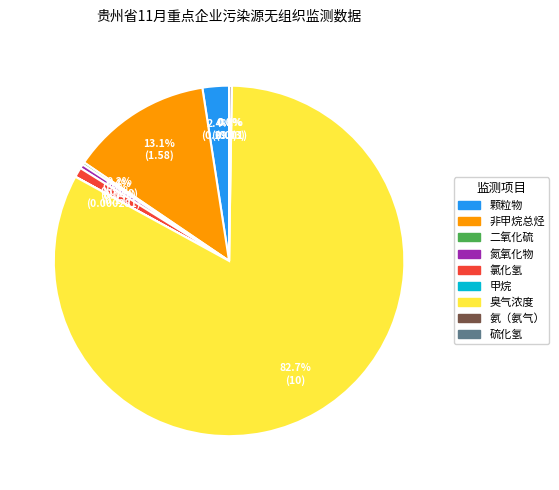

To the nearest percent, what is the difference between the largest and smallest slice percentages?

83%